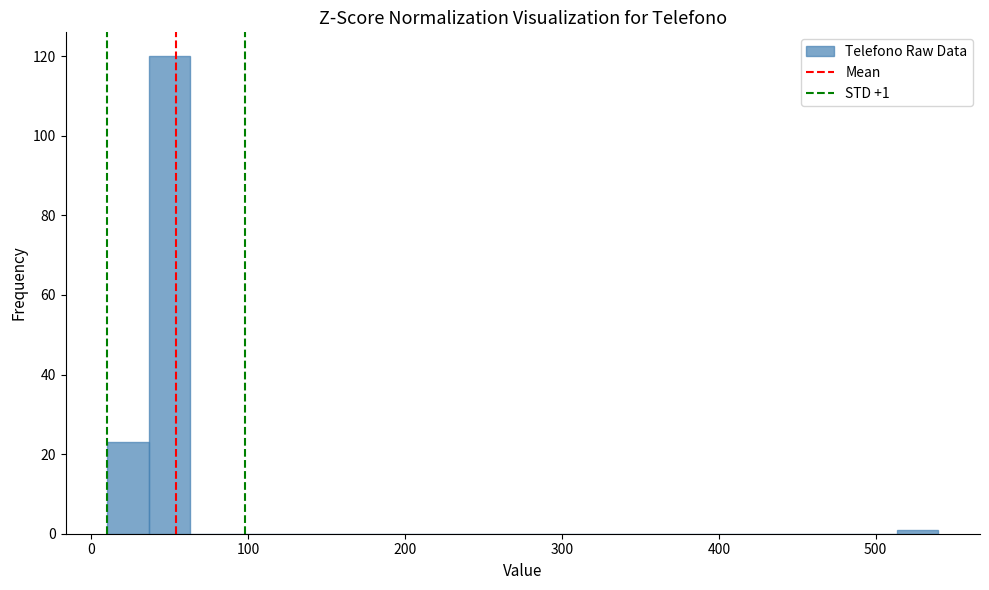

Read against the x-axis, roughly where is the centre of the tallest bar?

50